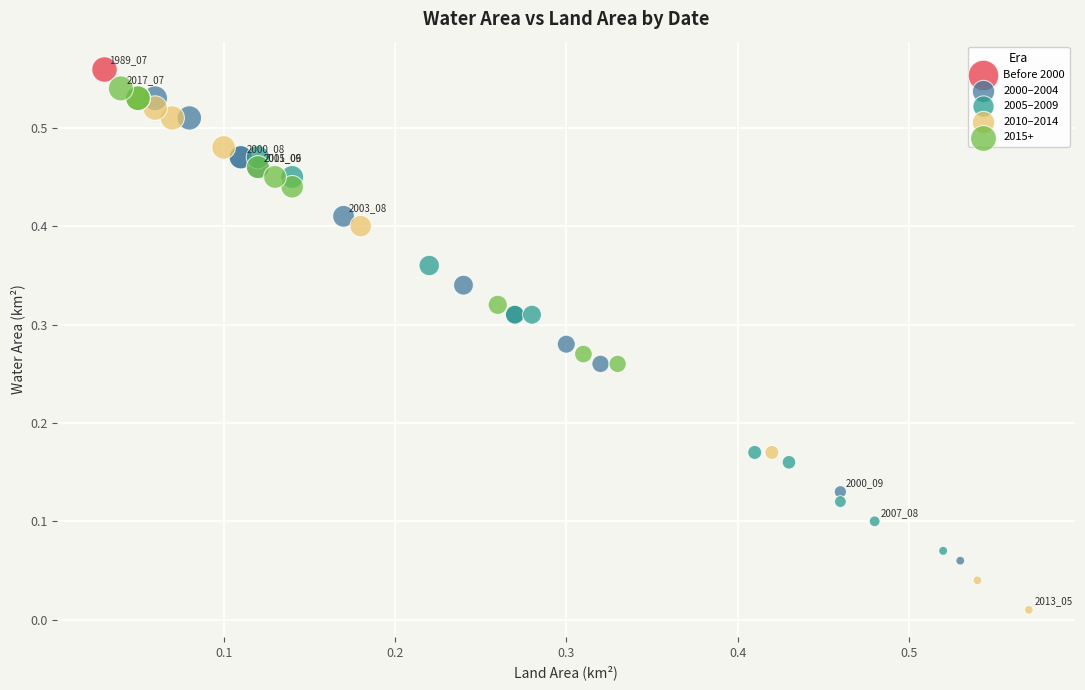

What are all the series names shown in the legend?

Before 2000, 2000–2004, 2005–2009, 2010–2014, 2015+